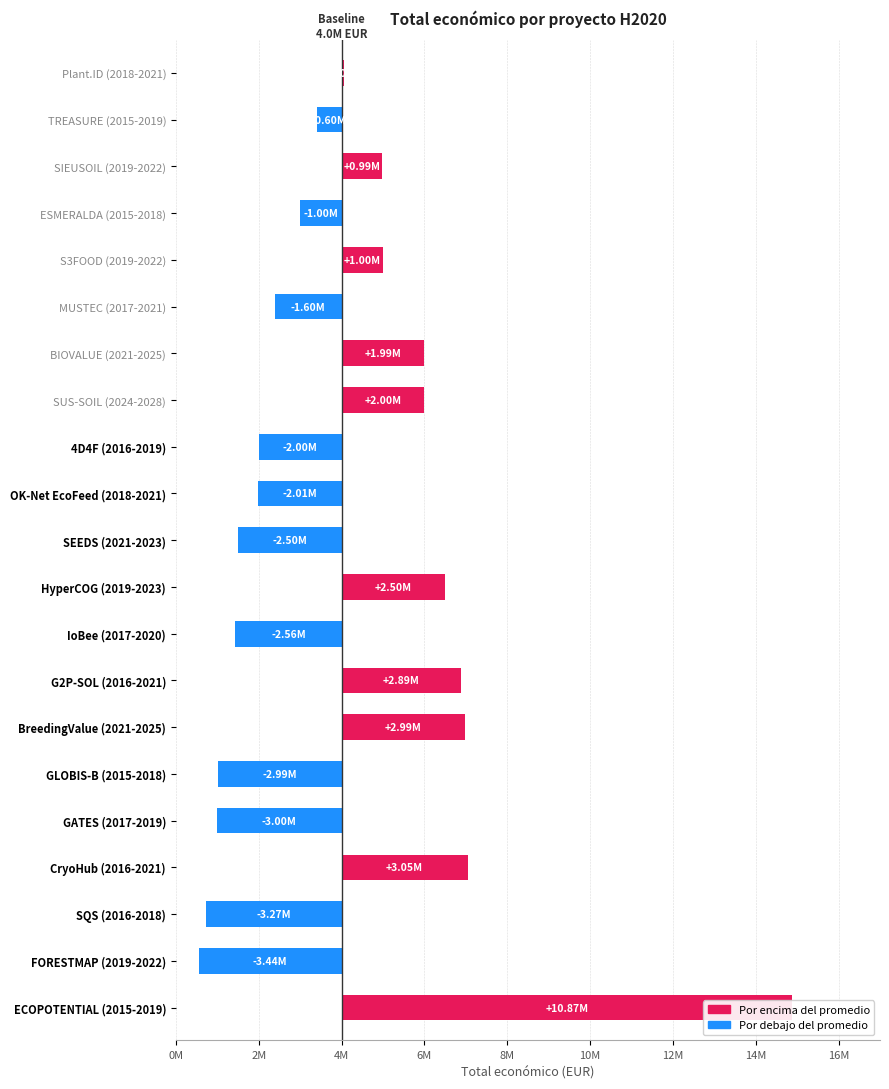

What is the difference between the maximum and minimum values?

14315519